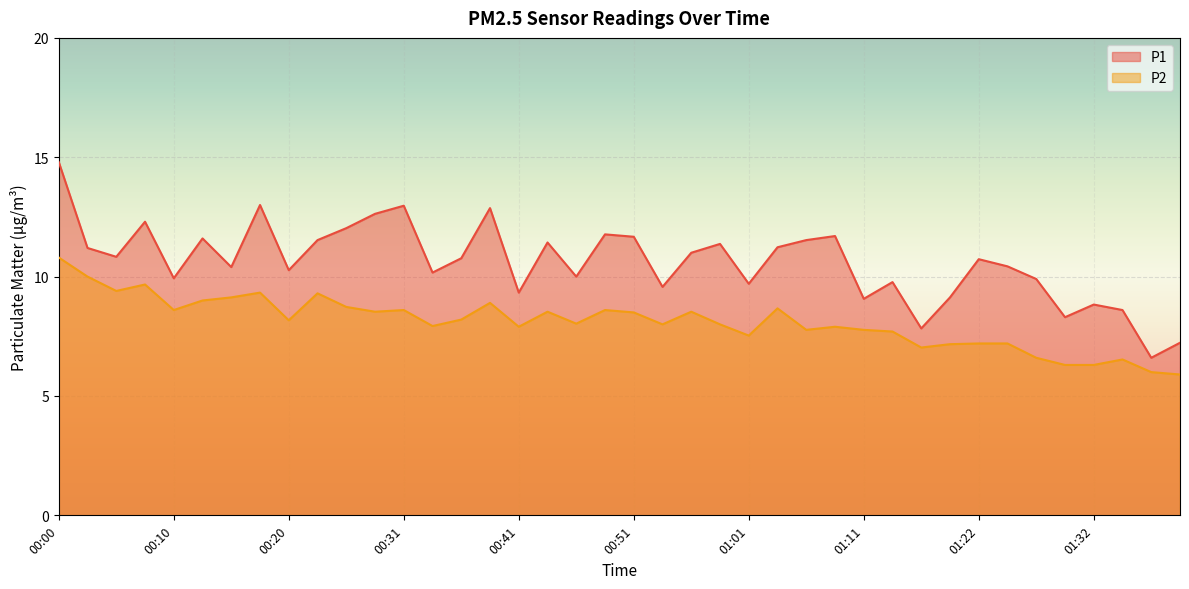

The P2 series shows 8.0 at 00:46. True or false?

True